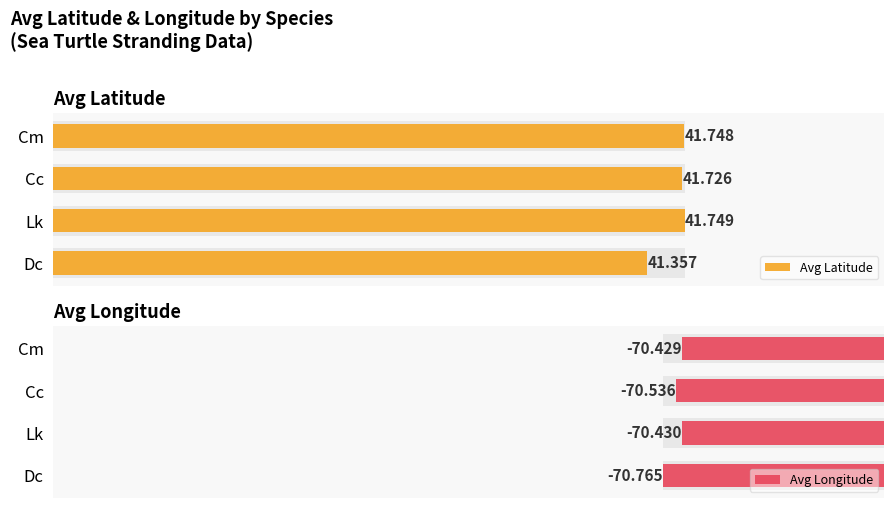

Which series has the largest range (max minus min)?

Avg Latitude